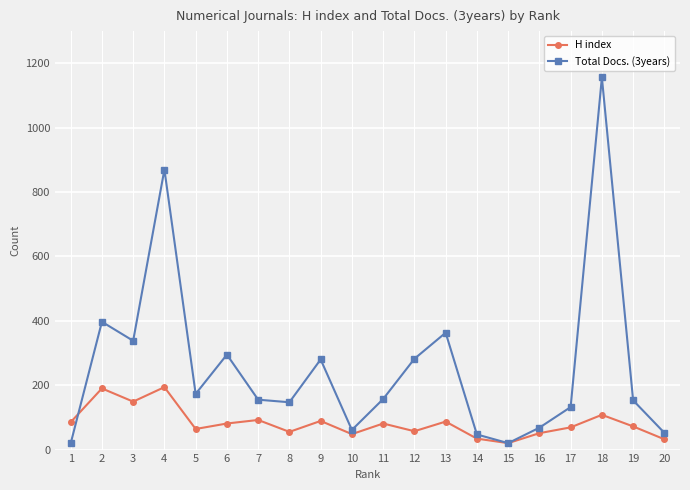

What is the maximum value for Total Docs. (3years)?

1156